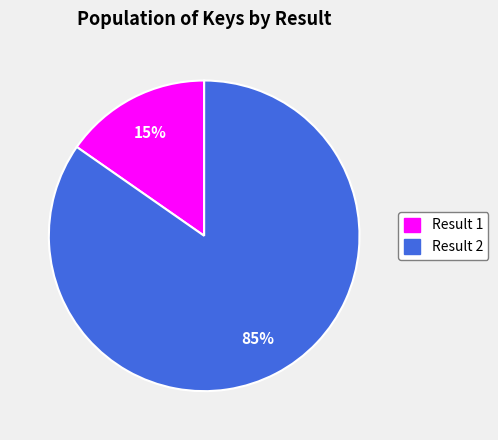

Rank the categories by value from highest to lowest.

Result 2, Result 1